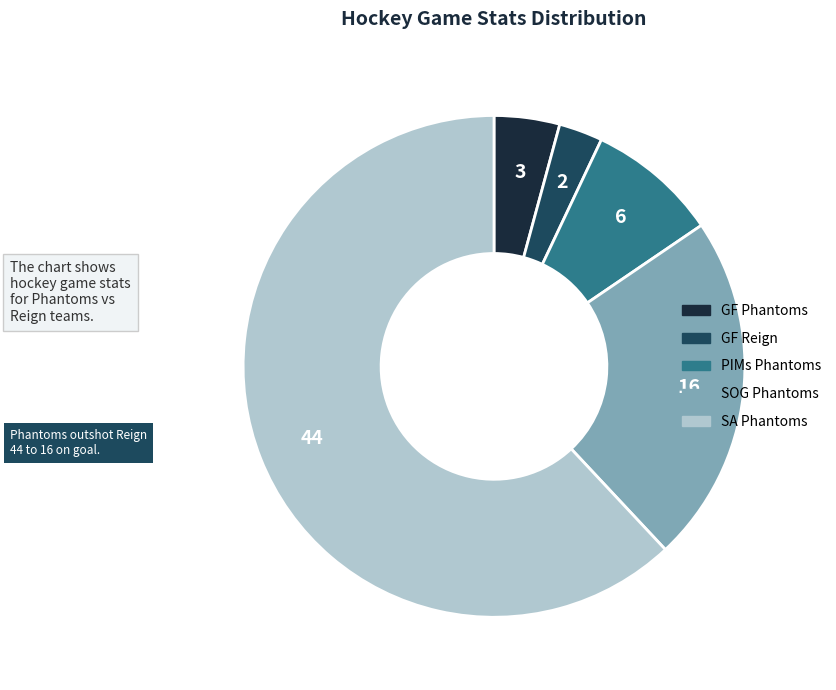

Is there a majority slice in this chart?

Yes